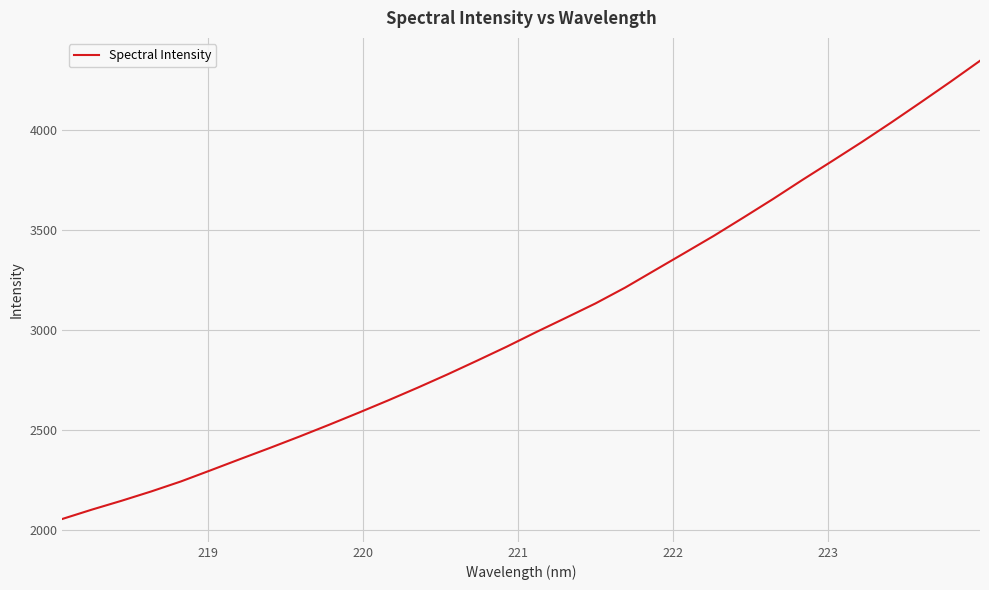

Count the number of categories in the chart.

32